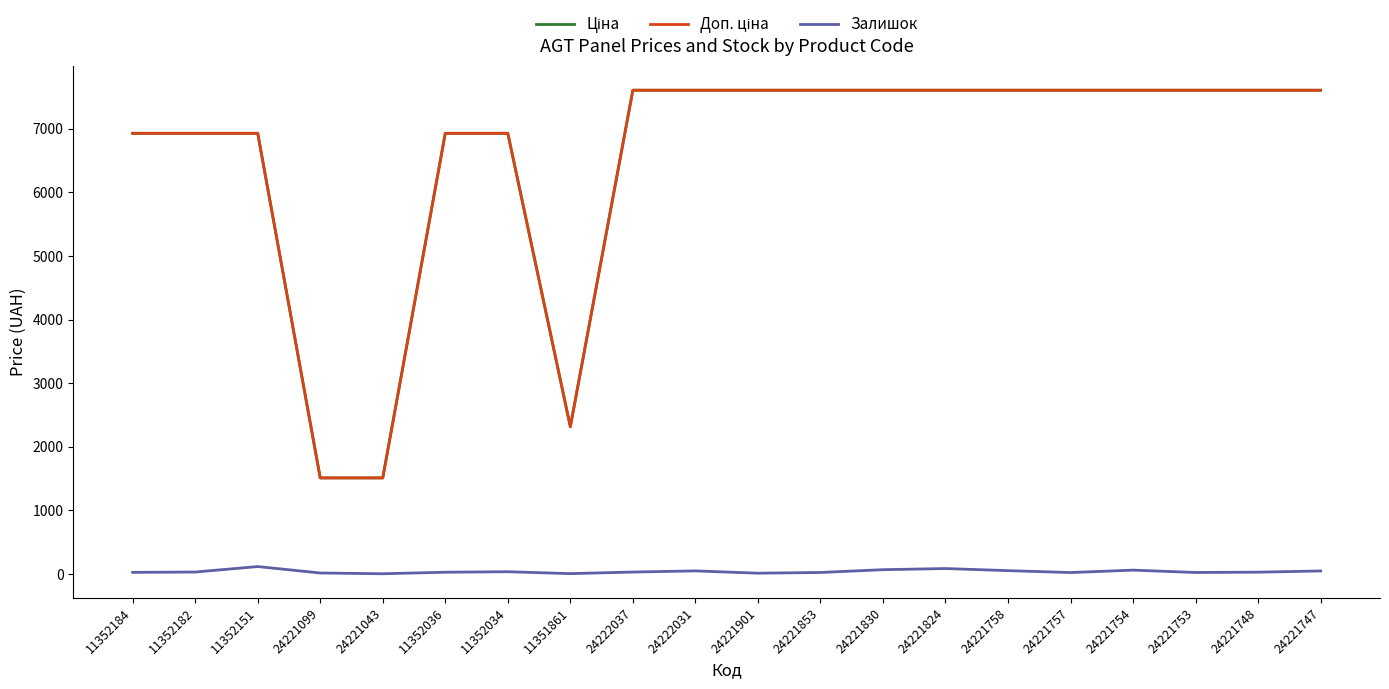

What is the greatest value displayed?

7607.2